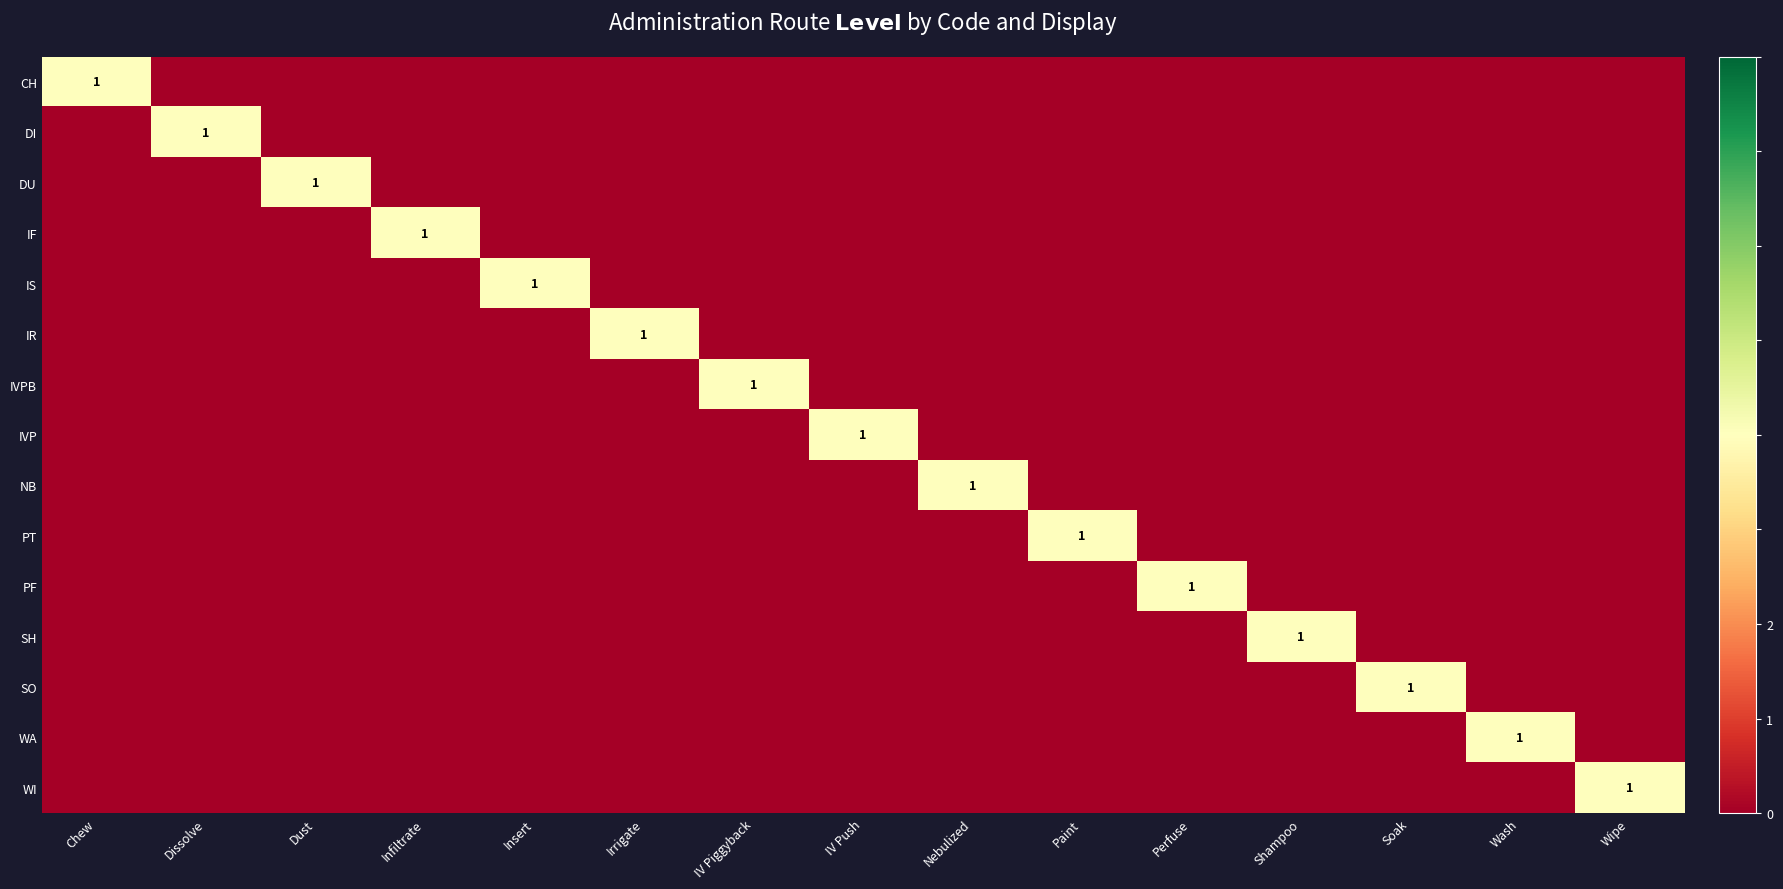

Rank the series at Shampoo from lowest to highest value.

CH, DI, DU, IF, IS, IR, IVPB, IVP, NB, PT, PF, SO, WA, WI, SH